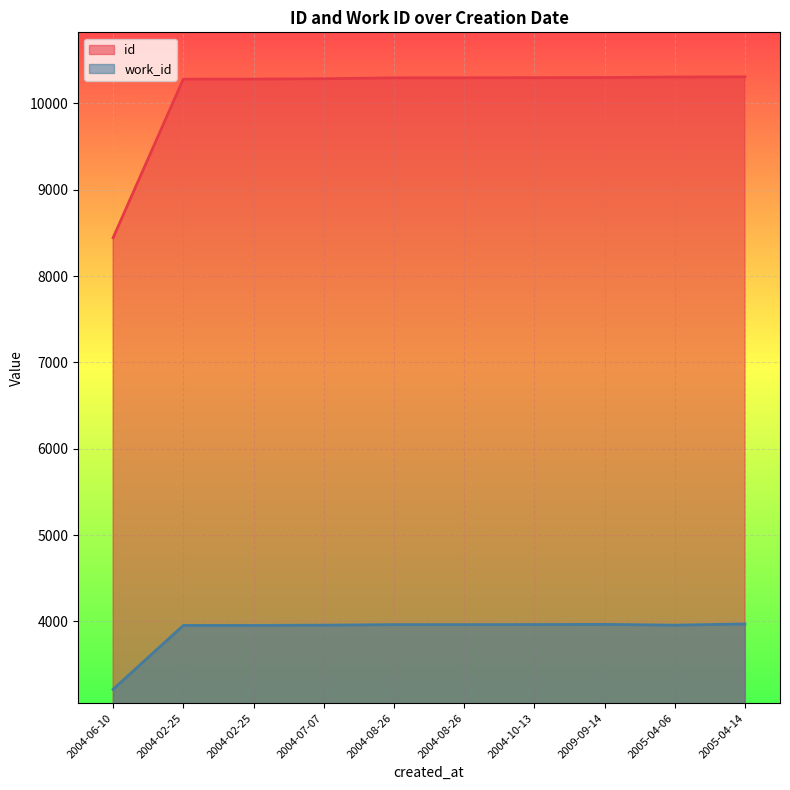

The value of id at 2004-08-26 is 17373. True or false?

False